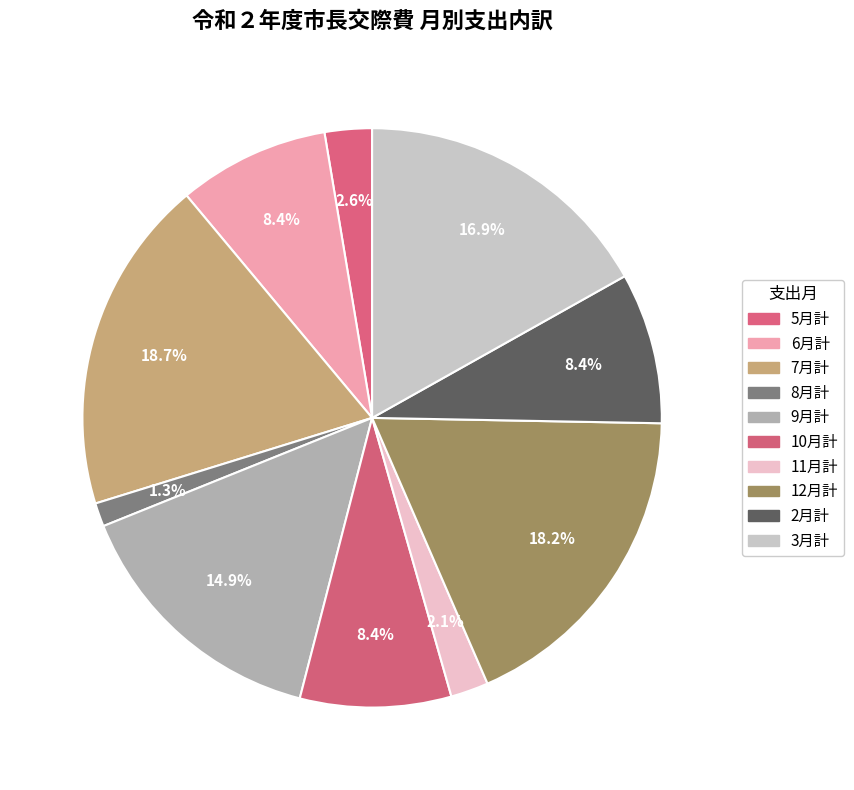

What is the largest slice in the pie chart?

7月計